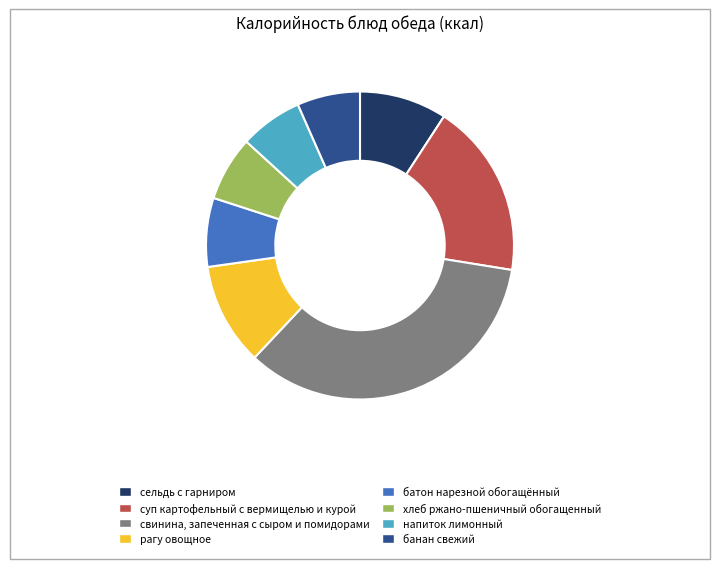

The хлеб ржано-пшеничный обогащенный slice represents 15% of the pie. True or false?

False